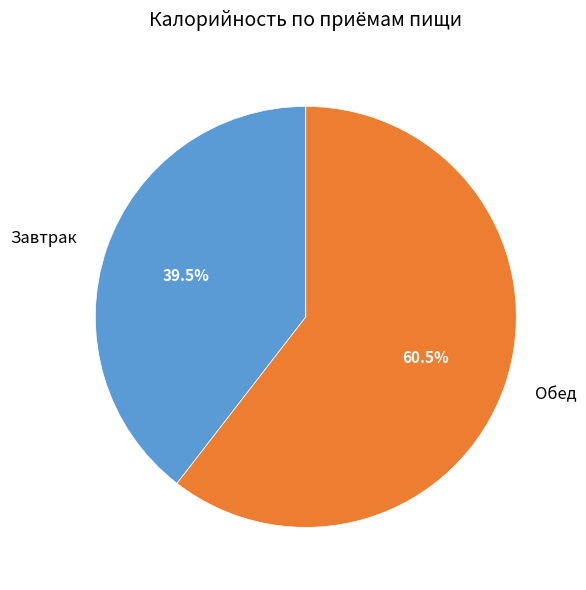

Approximately how many times larger is the value at Обед compared to Завтрак?

1.5